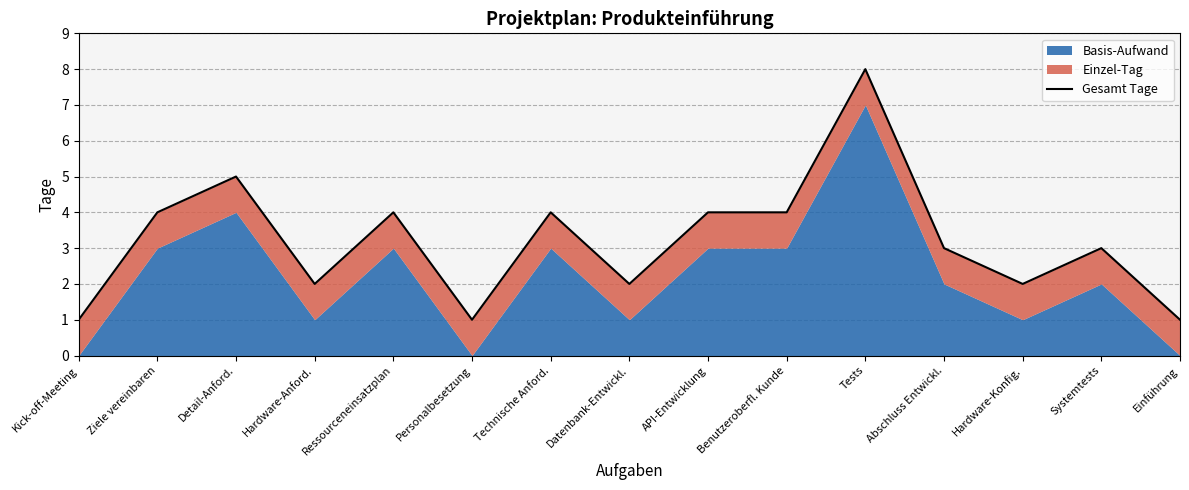

Which category has the highest value across all series?

Tests